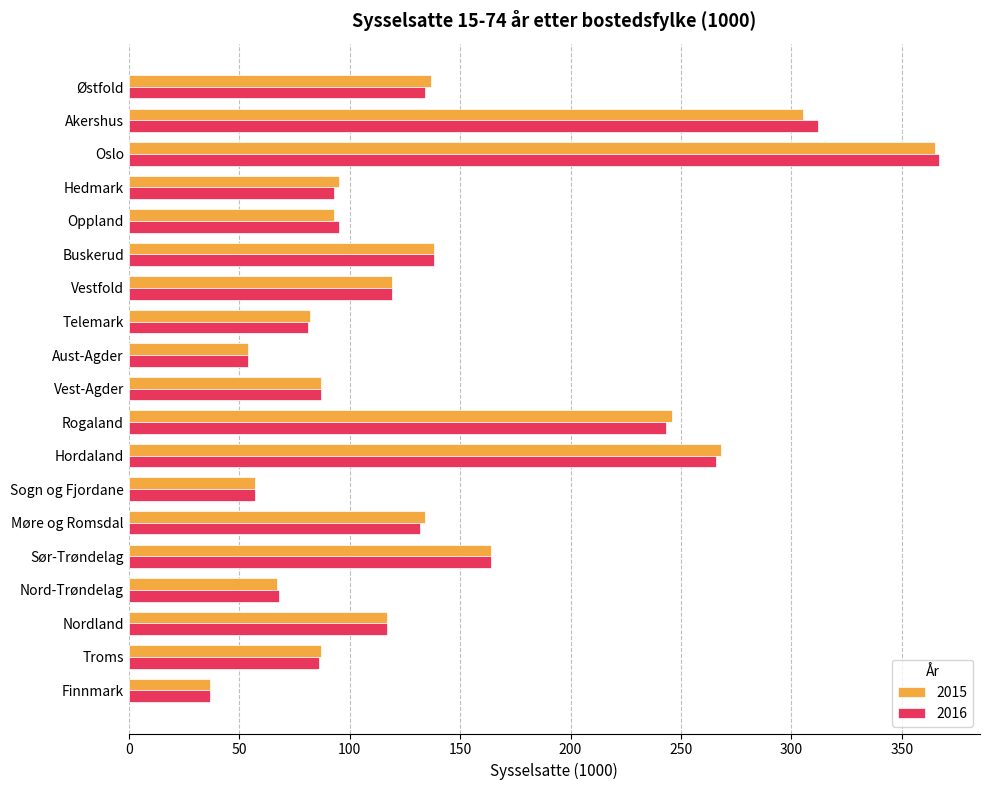

What is the total value across all series at Sør-Trøndelag?

328